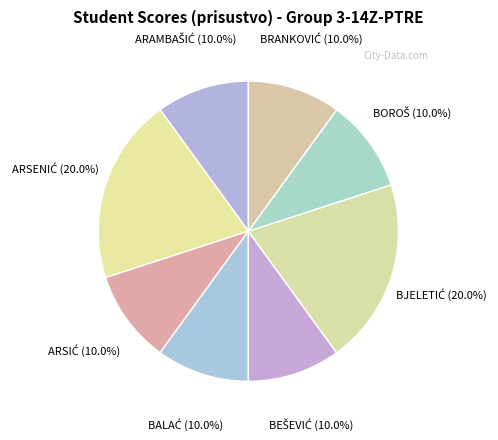

How many segments does this pie chart have?

8